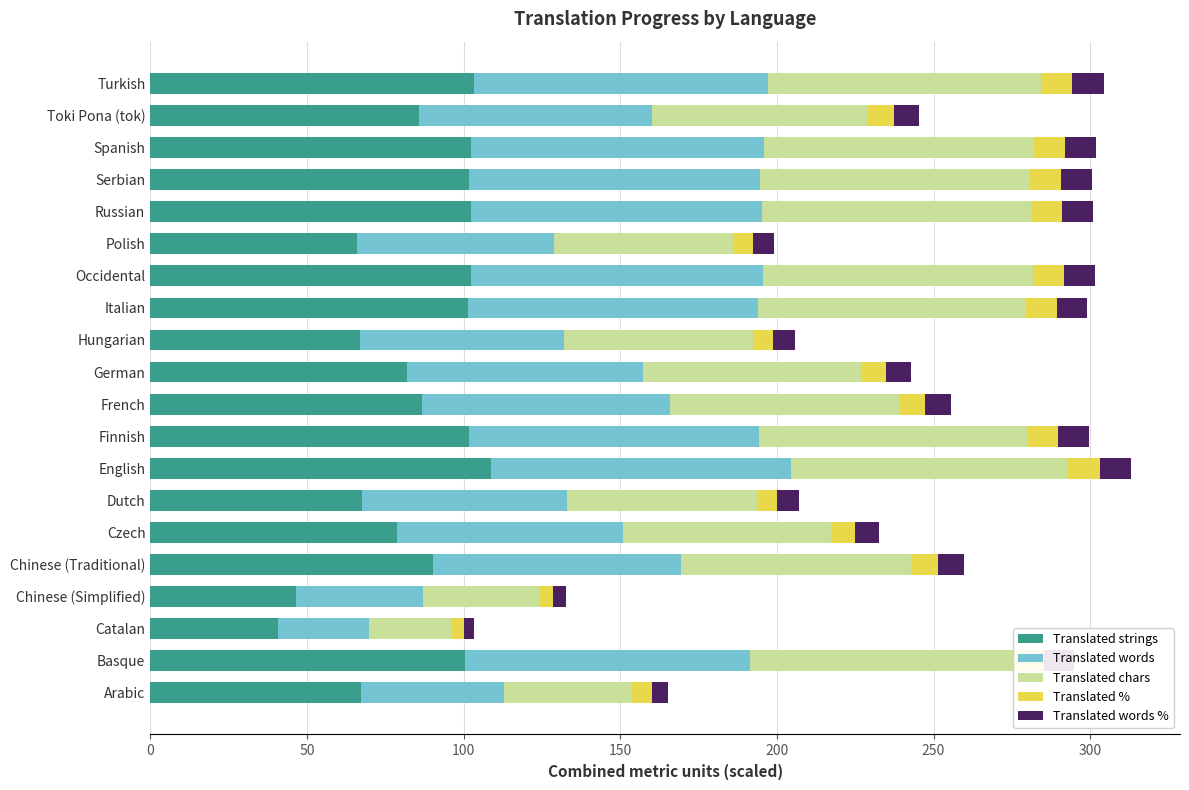

What is the highest value of the Translated strings series?

108.9